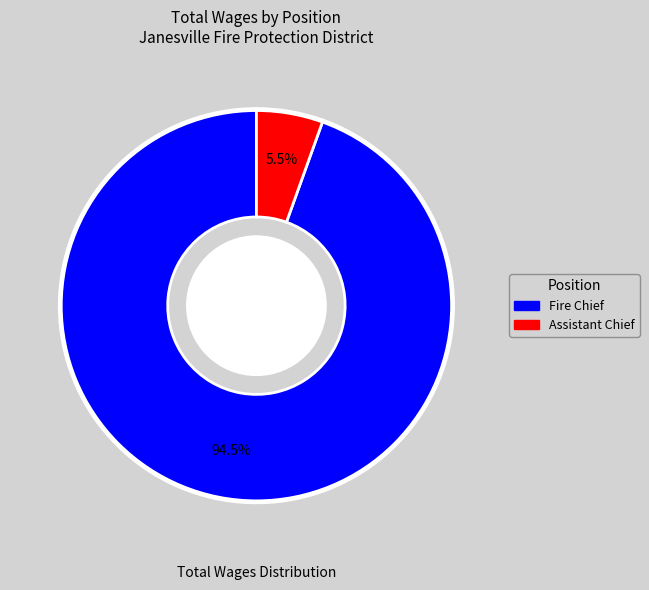

Which category has the smallest portion of the pie?

Assistant Chief